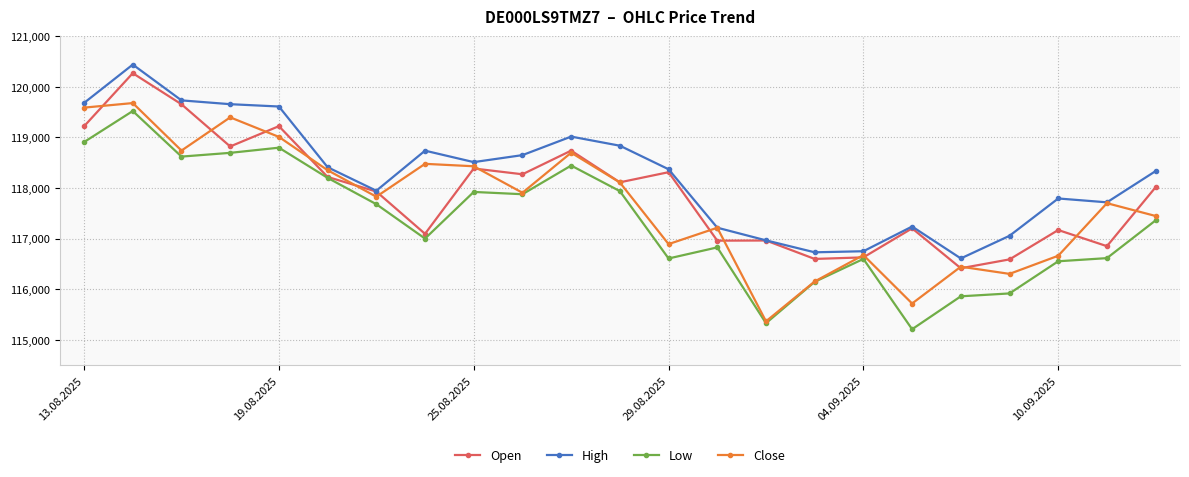

How many lines are shown in the chart?

4